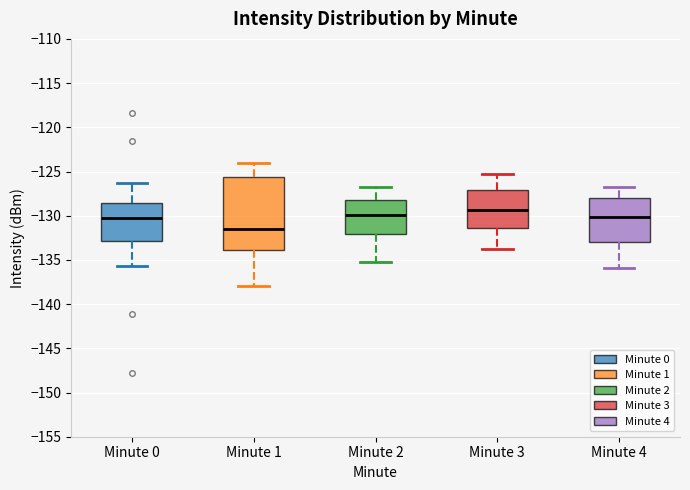

Which box's median line is the highest?

Minute 3